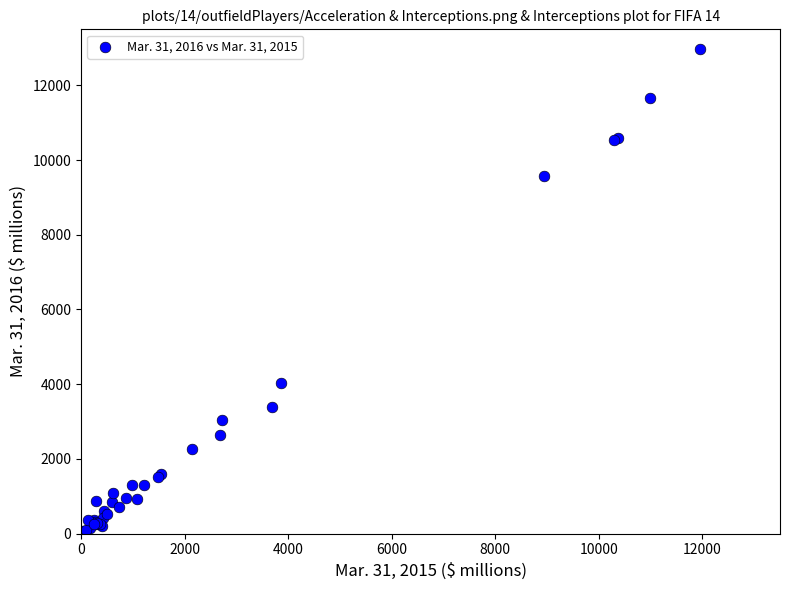

What Y value in the scatter plot is closest to 6487?

4036